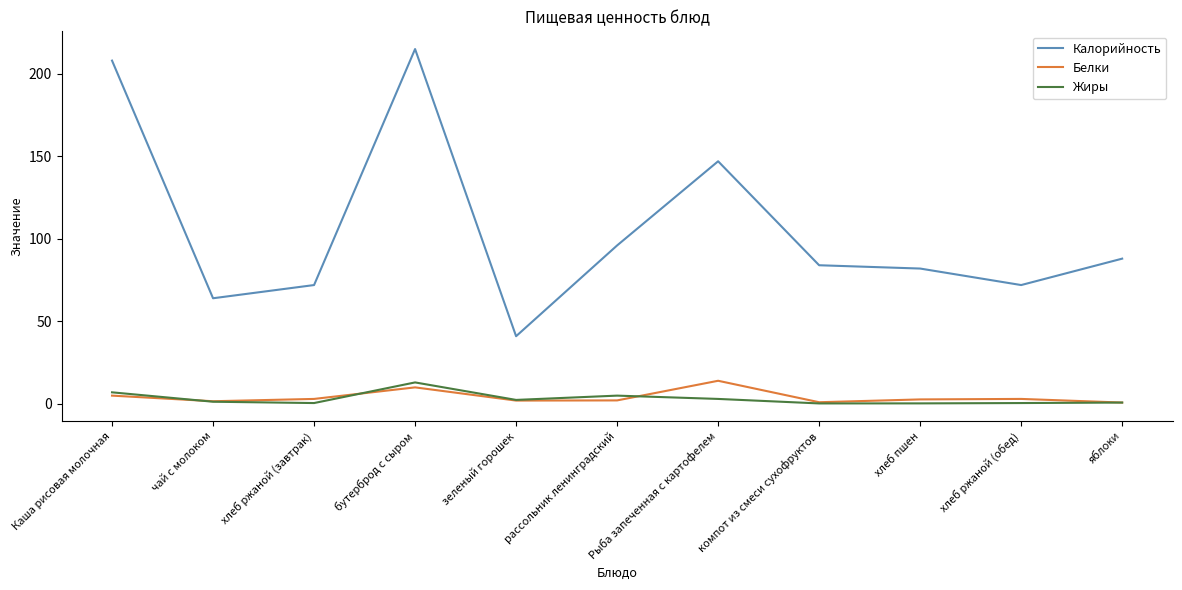

Is the value of Калорийность at рассольник ленинградский greater than the value of Жиры at яблоки?

Yes